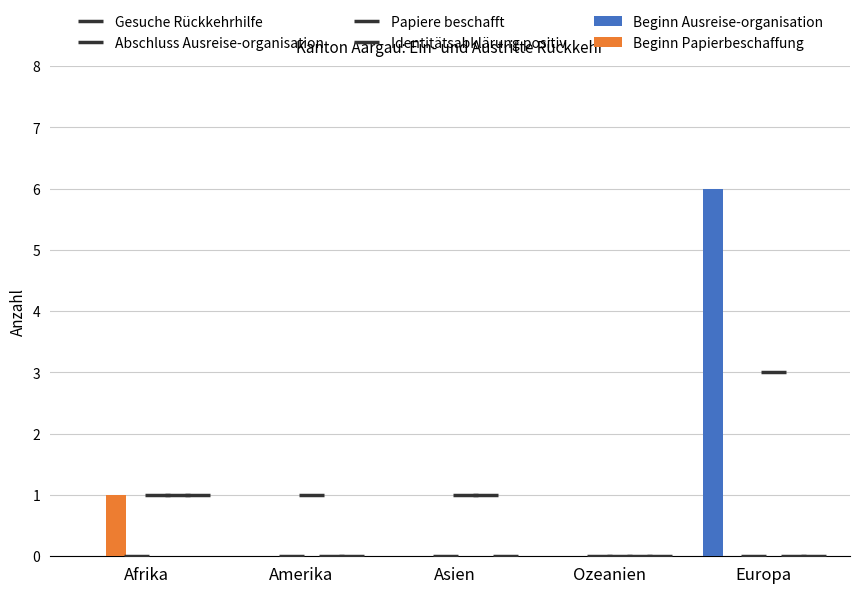

What is the highest value of the Beginn Ausreise-organisation series?

6